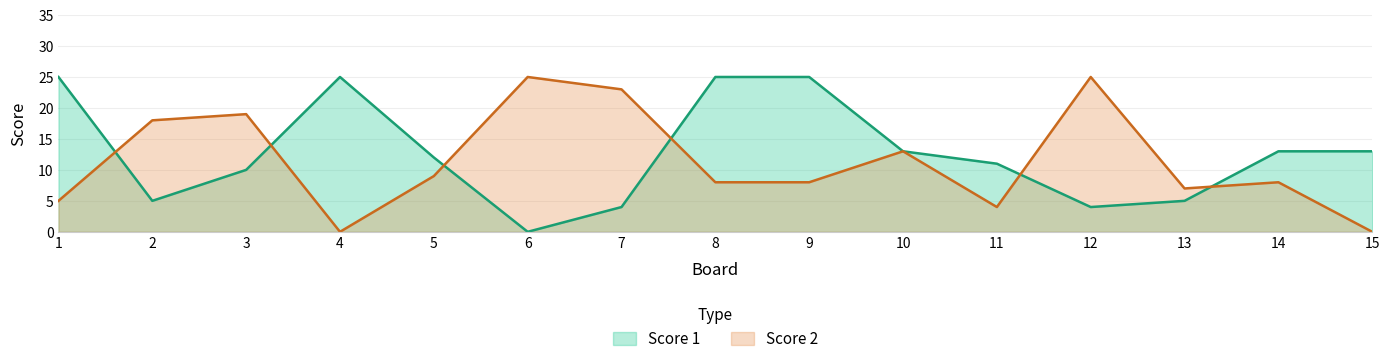

Which category has the highest value in the Score 1 series?

1